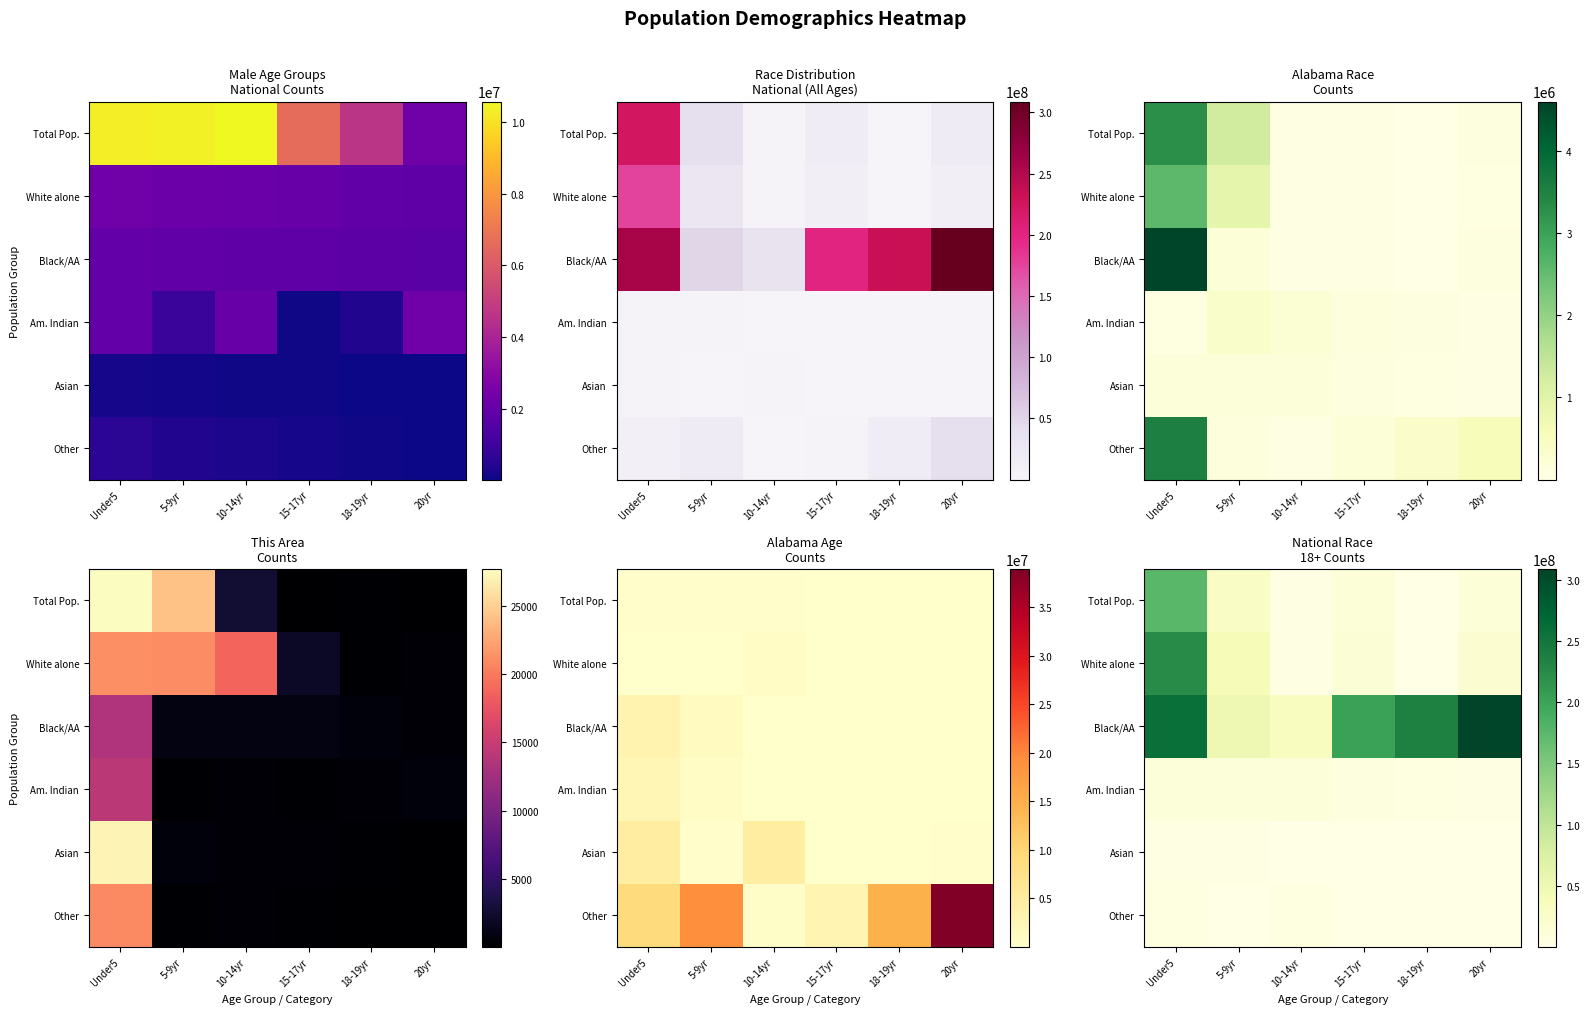

The value of Asian at Under5 is 3275394. True or false?

True